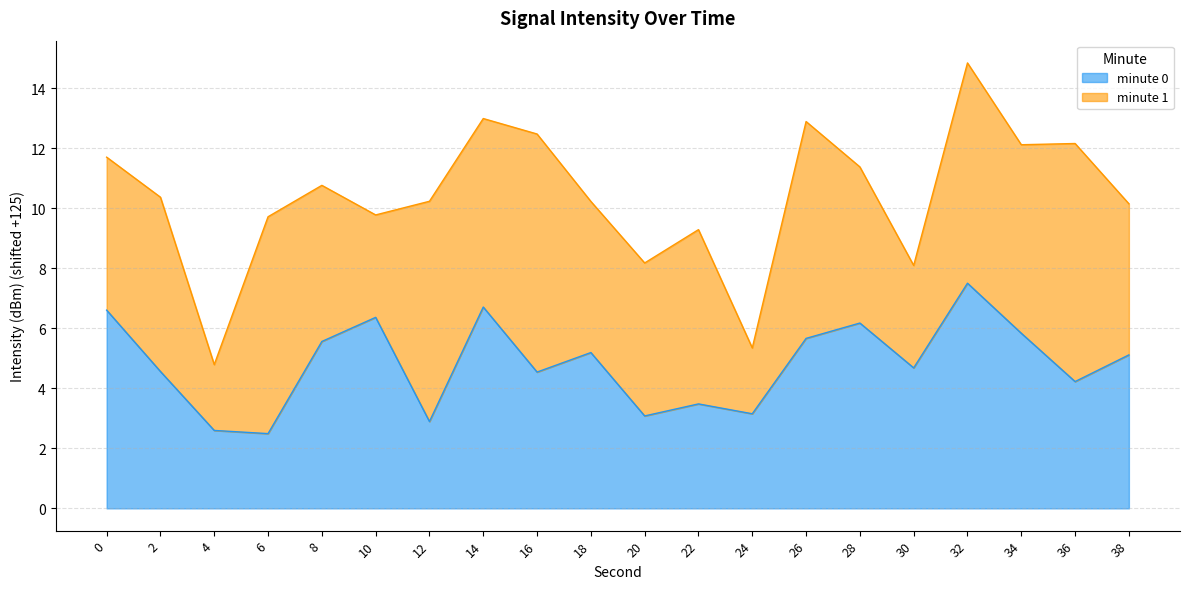

Reading left to right, extract all data points from this chart.

0=6.6	2=4.6	4=2.6	6=2.5	8=5.6	10=6.4	12=2.9	14=6.7	16=4.5	18=5.2	20=3.1	22=3.5	24=3.2	26=5.7	28=6.2	30=4.7	32=7.5	34=5.8	36=4.2	38=5.1